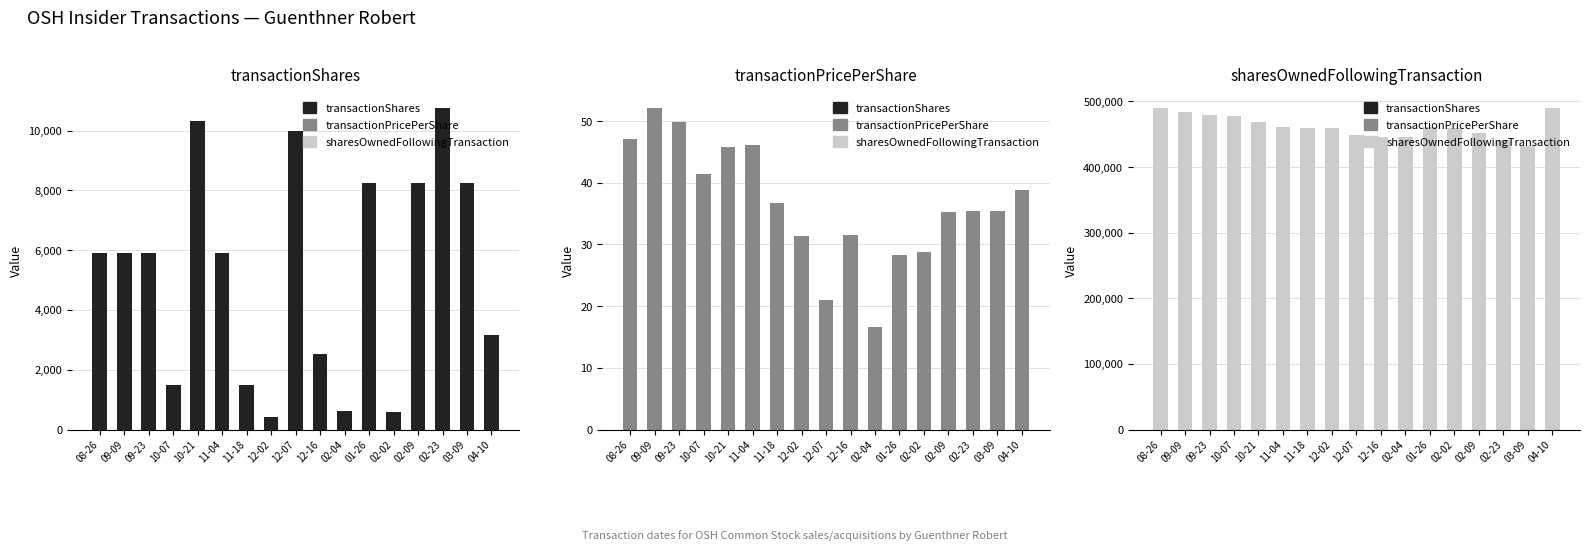

How many categories are shown in the chart?

17